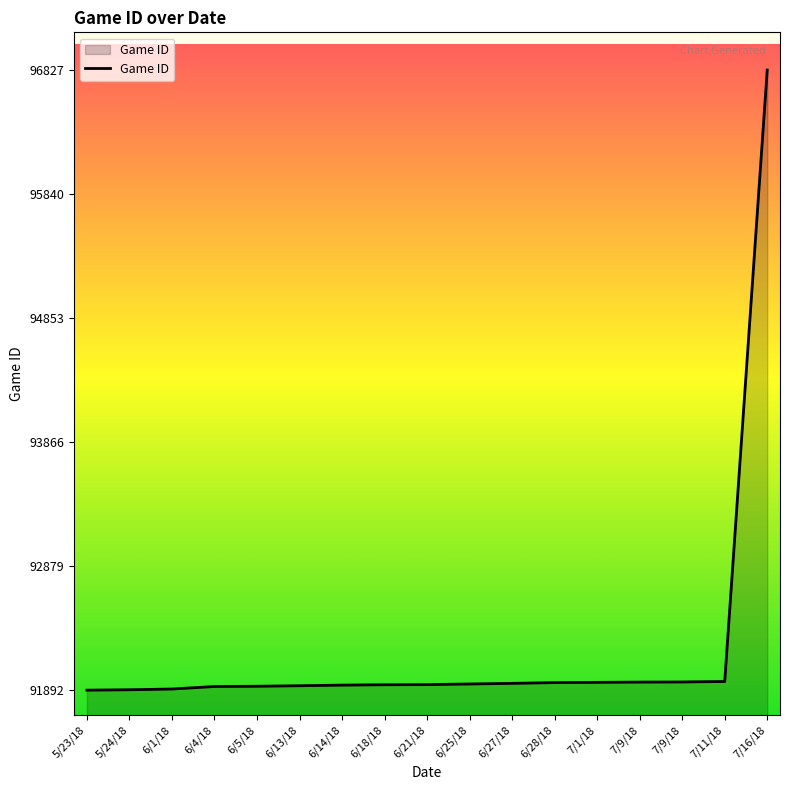

What is the maximum value shown in the chart?

96827